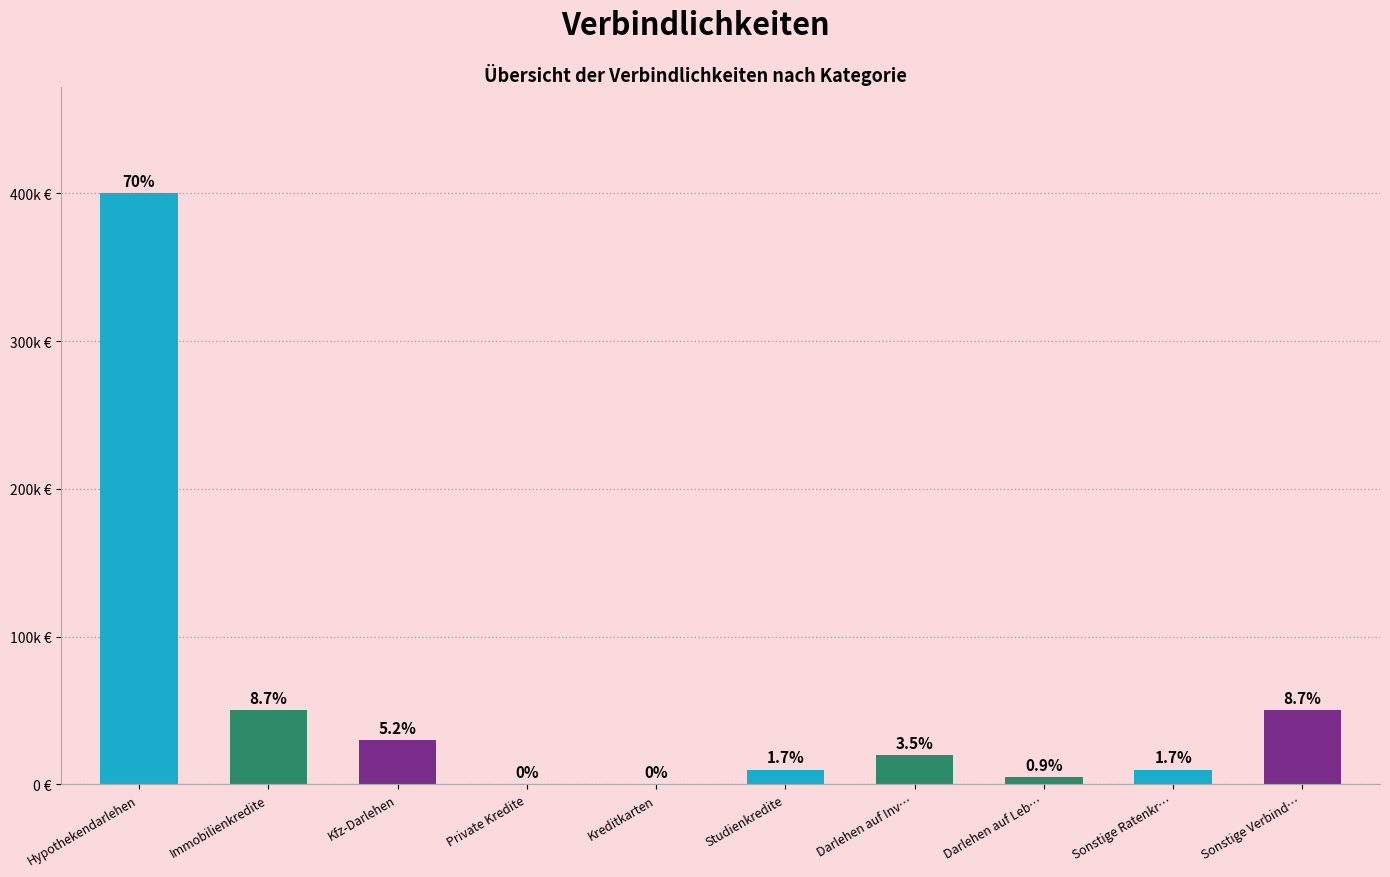

List the labels in order of value, largest first.

Hypothekendarlehen, Immobilienkredite, Sonstige Verbind…, Kfz-Darlehen, Darlehen auf Inv…, Studienkredite, Sonstige Ratenkr…, Darlehen auf Leb…, Private Kredite, Kreditkarten